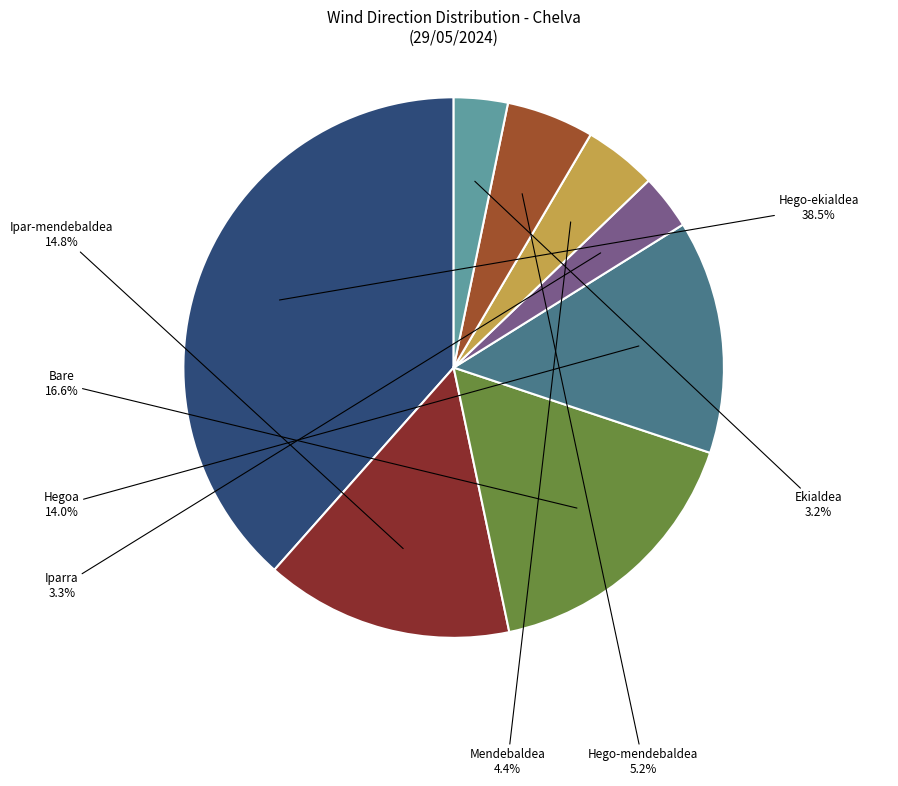

Do Mendebaldea and Iparra together represent more than half of the pie?

No